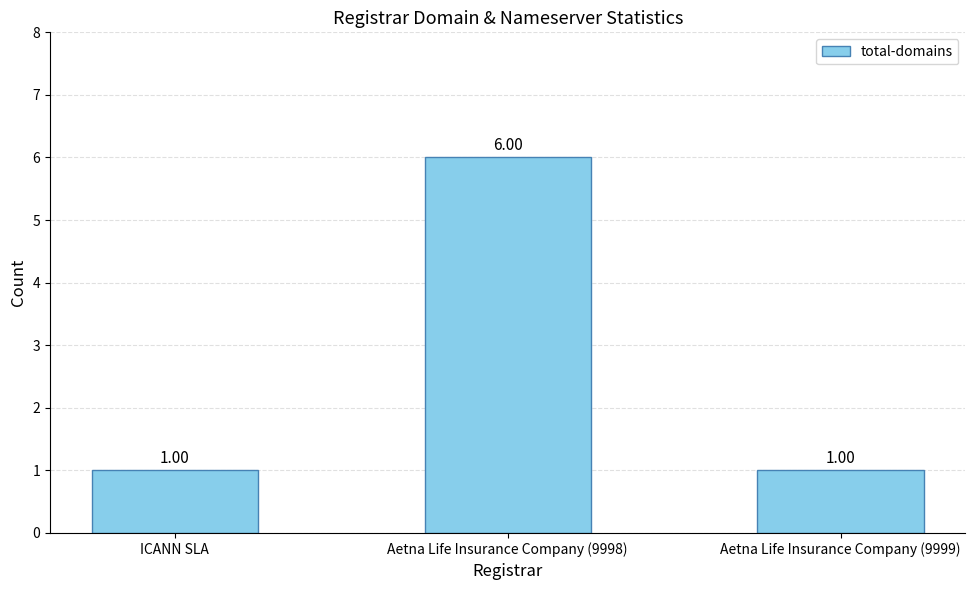

How many bars are there in total?

3